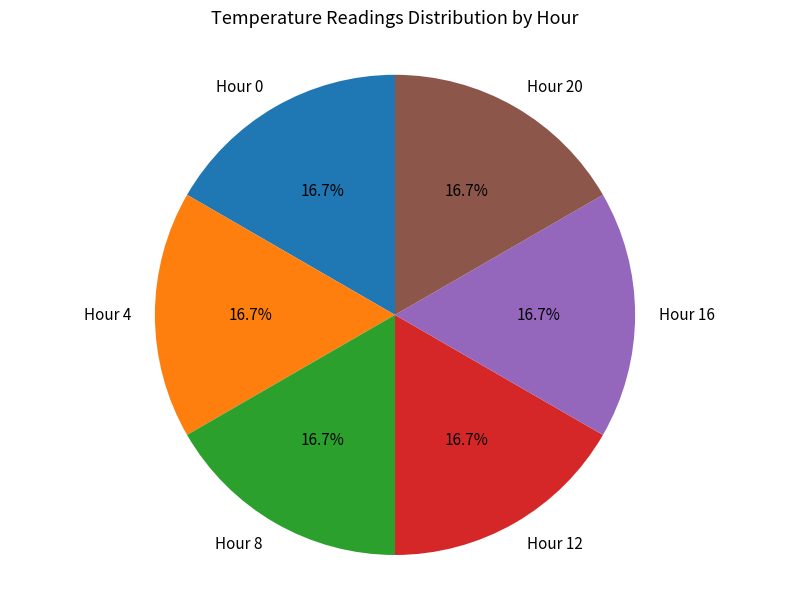

What percentage is the Hour 0 slice, to the nearest percent?

17%